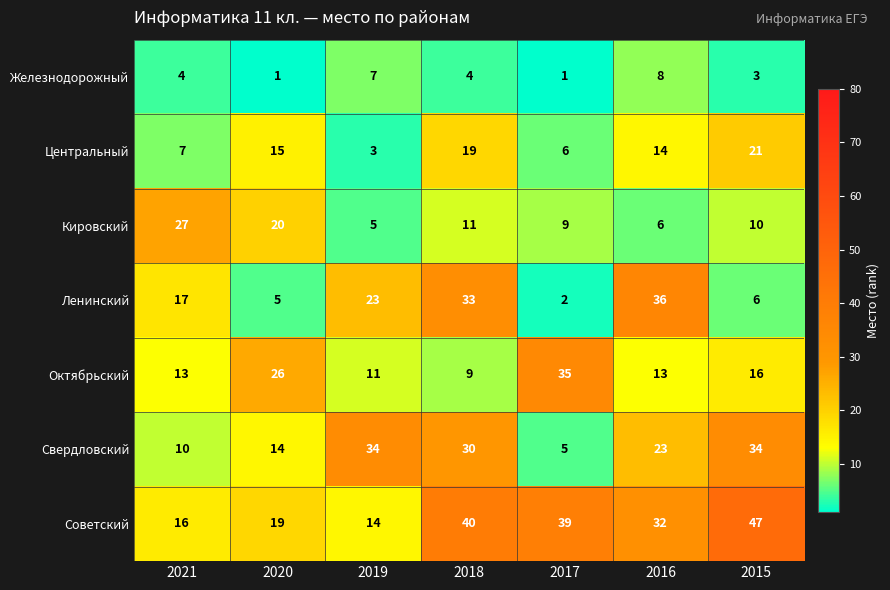

What is the difference between the highest and lowest values at 2017?

38